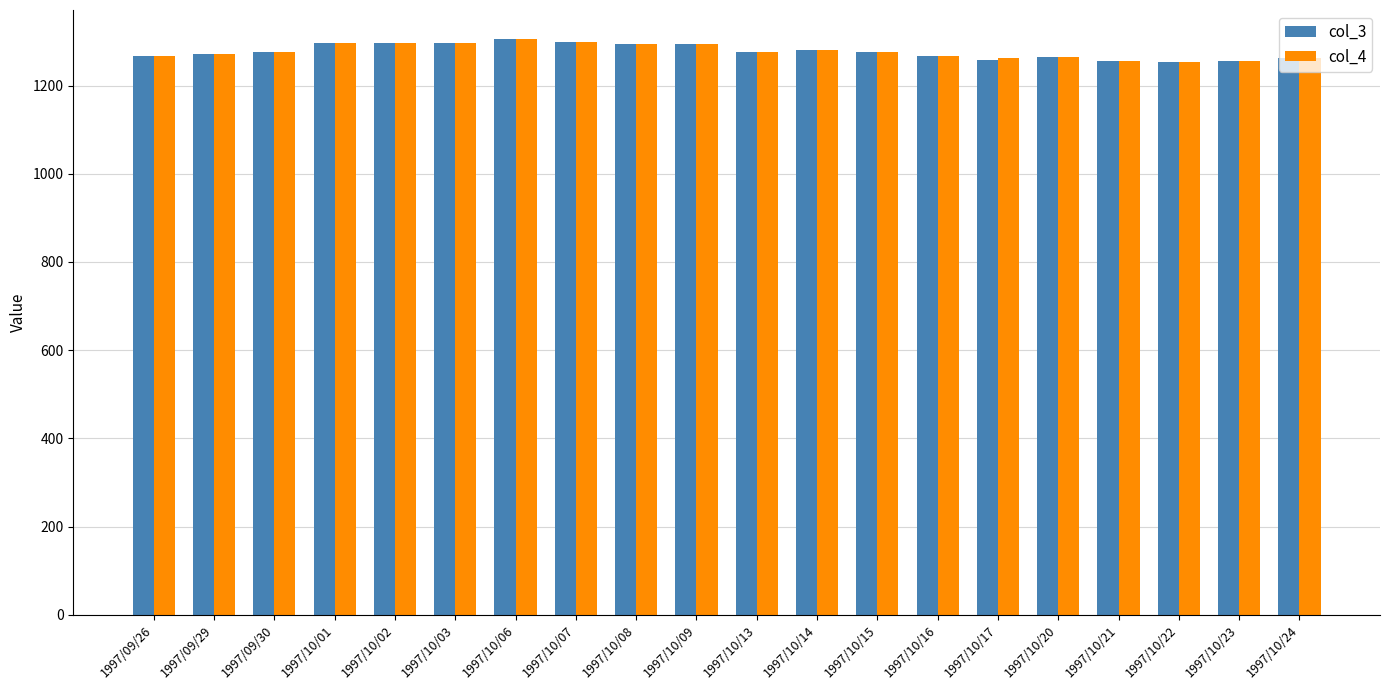

What is the total value across all series at 1997/10/08?

2590